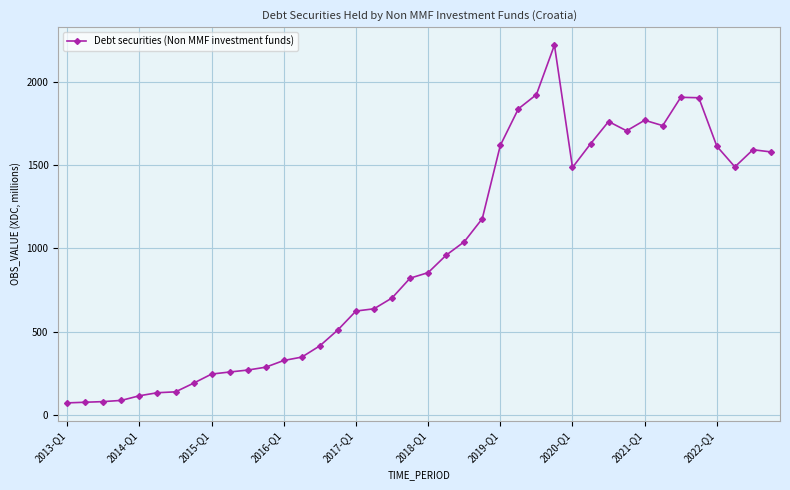

What is the minimum value shown in the chart?

70.7